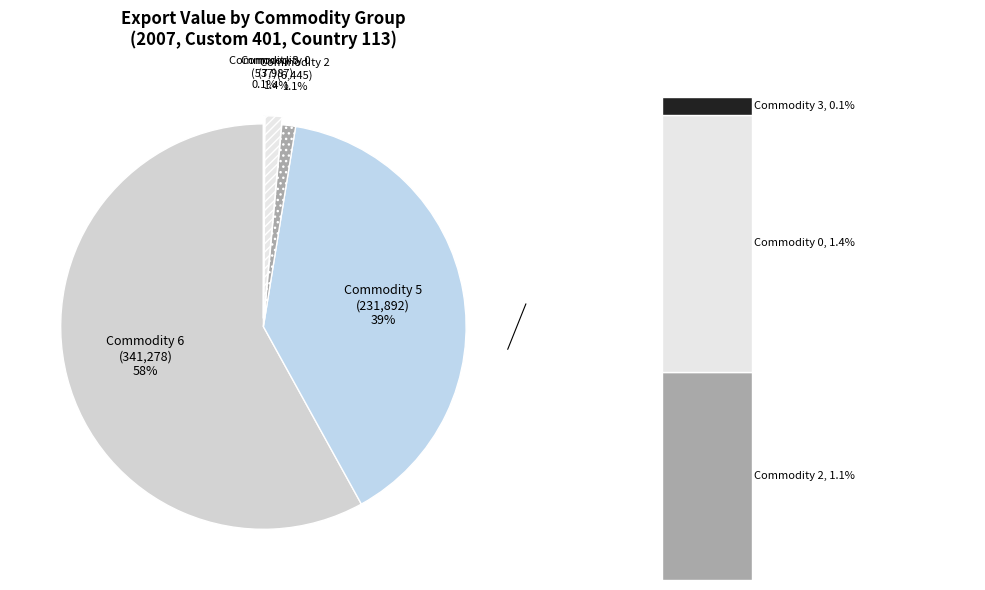

Does Country 113 - Commodity 3 account for over 50% of the chart?

No